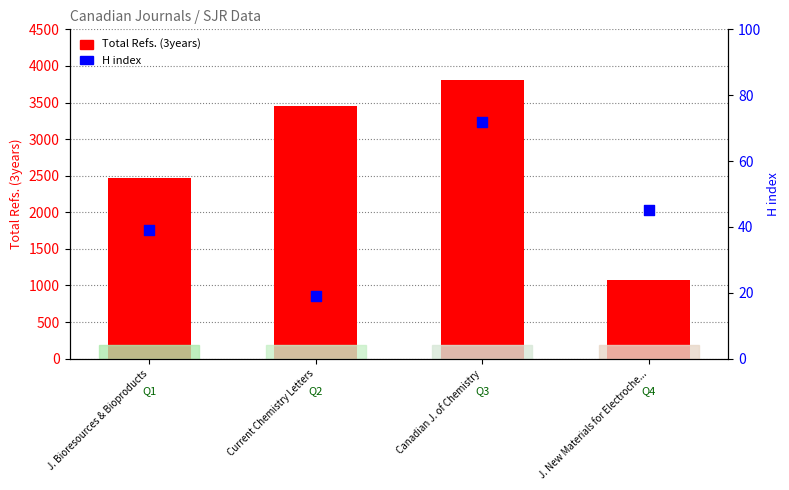

Which series contains the lowest Y value?

H index